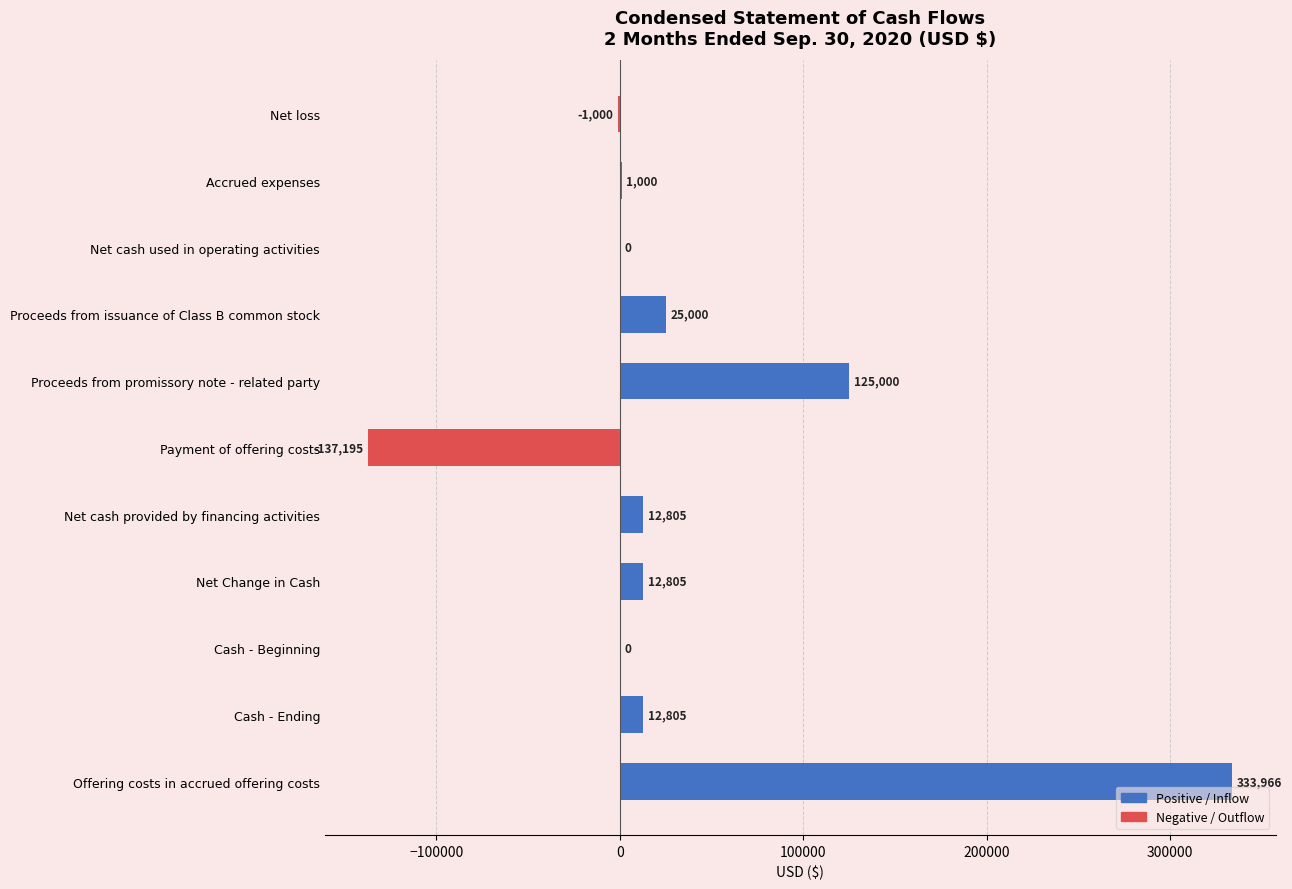

How many data points are above 12805?

3